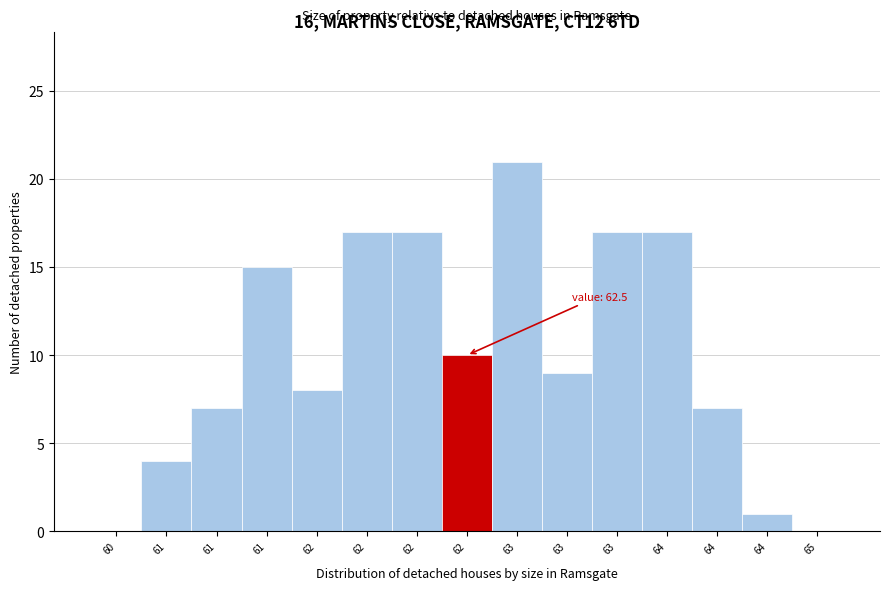

Are the bars horizontal?

No